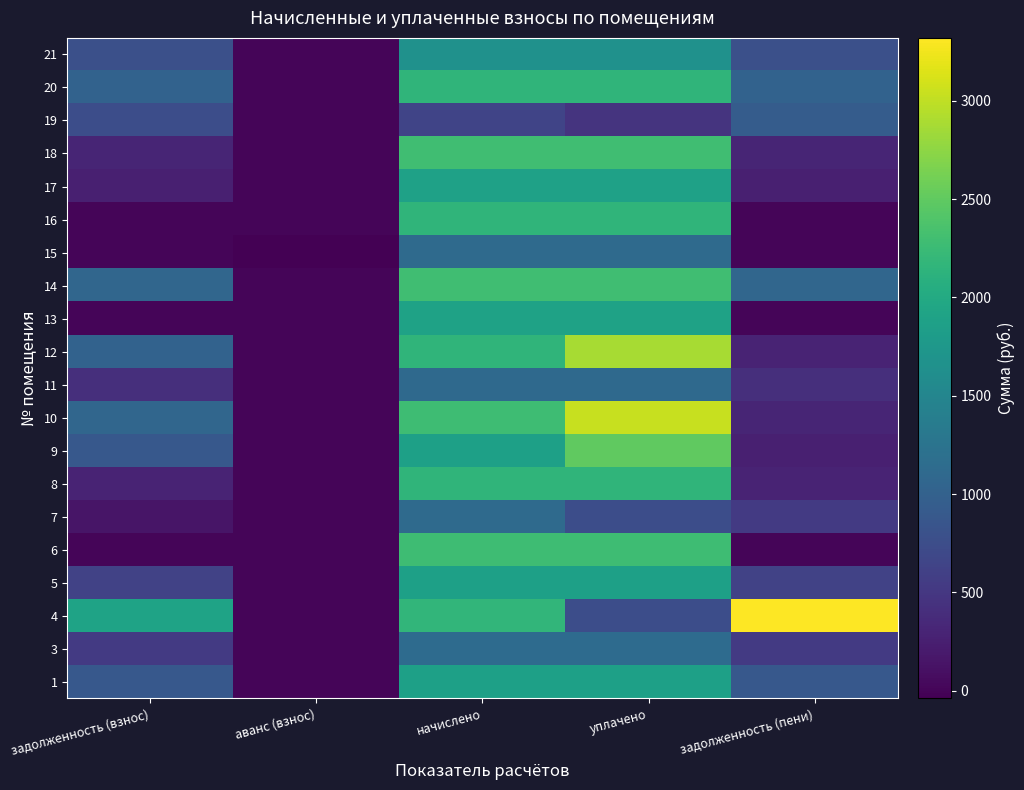

Reading left to right, list all the values displayed in this chart.

1: задолженность (взнос)=880.1	аванс (взнос)=0.0	начислено=1876.7	уплачено=1876.7	задолженность (пени)=880.1
3: задолженность (взнос)=530.8	аванс (взнос)=0.0	начислено=1131.9	уплачено=1131.9	задолженность (пени)=530.8
4: задолженность (взнос)=1905.4	аванс (взнос)=0.0	начислено=2171.6	уплачено=756.8	задолженность (пени)=3320.3
5: задолженность (взнос)=625.6	аванс (взнос)=0.0	начислено=1876.7	уплачено=1876.7	задолженность (пени)=625.6
6: задолженность (взнос)=0.0	аванс (взнос)=0.0	начислено=2282.2	уплачено=2282.2	задолженность (пени)=0.0
7: задолженность (взнос)=153.0	аванс (взнос)=0.0	начислено=1128.2	уплачено=752.1	задолженность (пени)=529.1
8: задолженность (взнос)=293.0	аванс (взнос)=0.0	начислено=2160.6	уплачено=2160.6	задолженность (пени)=293.0
9: задолженность (взнос)=880.1	аванс (взнос)=0.0	начислено=1876.7	уплачено=2502.2	задолженность (пени)=254.5
10: задолженность (взнос)=1070.2	аванс (взнос)=0.0	начислено=2282.2	уплачено=3043.0	задолженность (пени)=309.5
11: задолженность (взнос)=415.4	аванс (взнос)=0.0	начислено=1106.1	уплачено=1106.1	задолженность (пени)=415.4
12: задолженность (взнос)=1013.2	аванс (взнос)=0.0	начислено=2160.6	уплачено=2880.8	задолженность (пени)=293.0
13: задолженность (взнос)=0.0	аванс (взнос)=0.0	начислено=1902.5	уплачено=1902.5	задолженность (пени)=0.0
14: задолженность (взнос)=1075.4	аванс (взнос)=0.0	начислено=2293.3	уплачено=2293.3	задолженность (пени)=1075.4
15: задолженность (взнос)=0.0	аванс (взнос)=-39.4	начислено=1128.2	уплачено=1128.2	задолженность (пени)=0.0
16: задолженность (взнос)=0.3	аванс (взнос)=0.0	начислено=2160.6	уплачено=2160.6	задолженность (пени)=0.3
17: задолженность (взнос)=255.5	аванс (взнос)=0.0	начислено=1884.1	уплачено=1884.1	задолженность (пени)=255.5
18: задолженность (взнос)=310.0	аванс (взнос)=0.0	начислено=2285.9	уплачено=2285.9	задолженность (пени)=310.0
19: задолженность (взнос)=757.1	аванс (взнос)=0.0	начислено=651.9	уплачено=468.9	задолженность (пени)=940.1
20: задолженность (взнос)=1014.5	аванс (взнос)=0.0	начислено=2160.6	уплачено=2161.8	задолженность (пени)=1013.2
21: задолженность (взнос)=779.8	аванс (взнос)=0.0	начислено=1662.8	уплачено=1662.8	задолженность (пени)=779.8